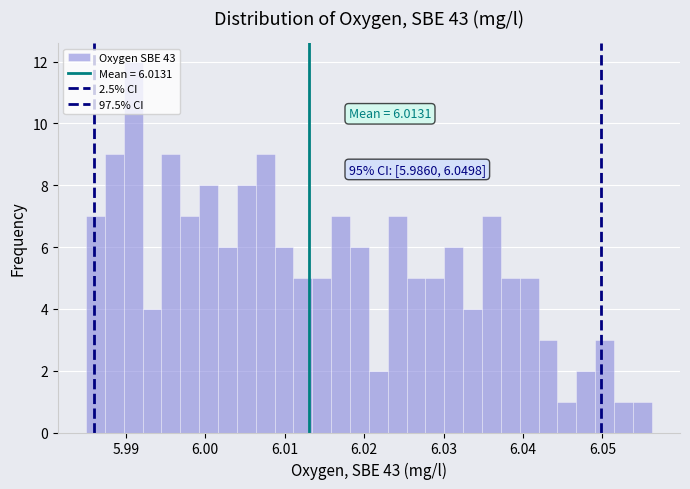

Around what value on the x-axis is the tallest bar? Give the approximate position of its centre, as read against the axis.

5.991